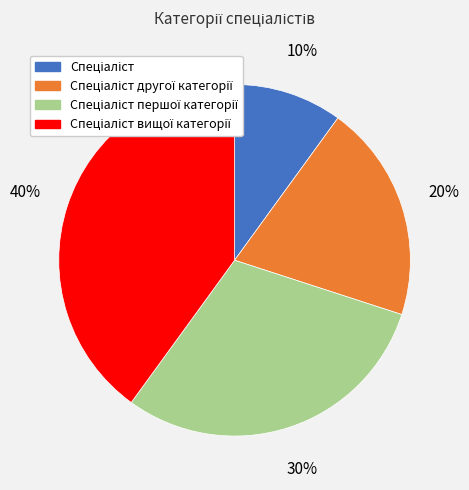

To the nearest percent, what is the difference between the largest and smallest slice percentages?

30%